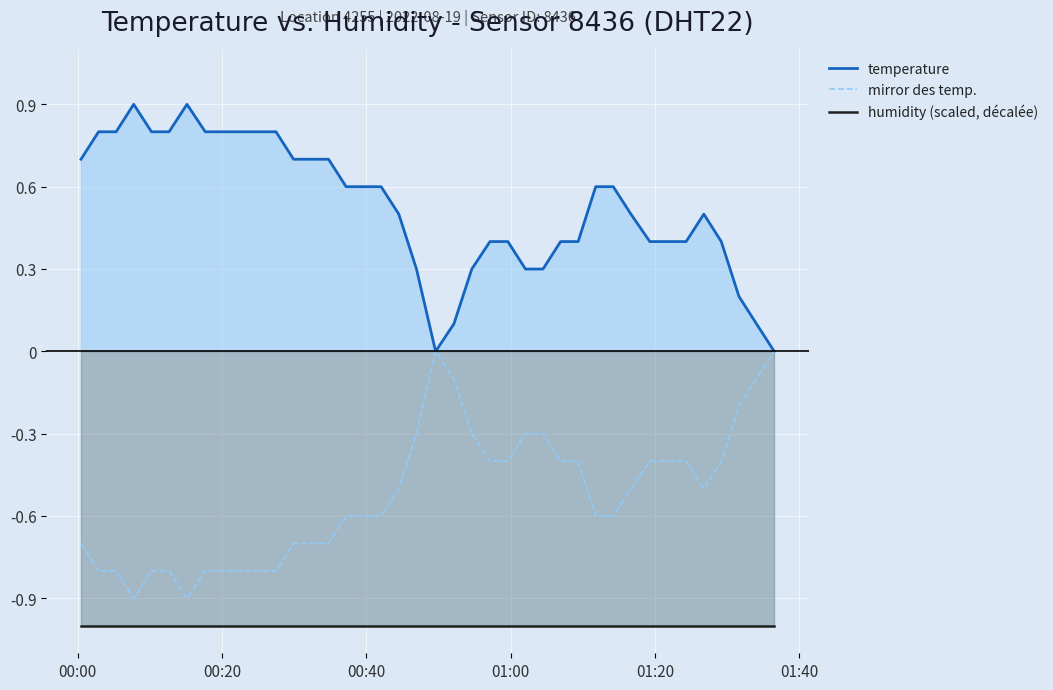

Which series has the largest total across all categories?

temperature